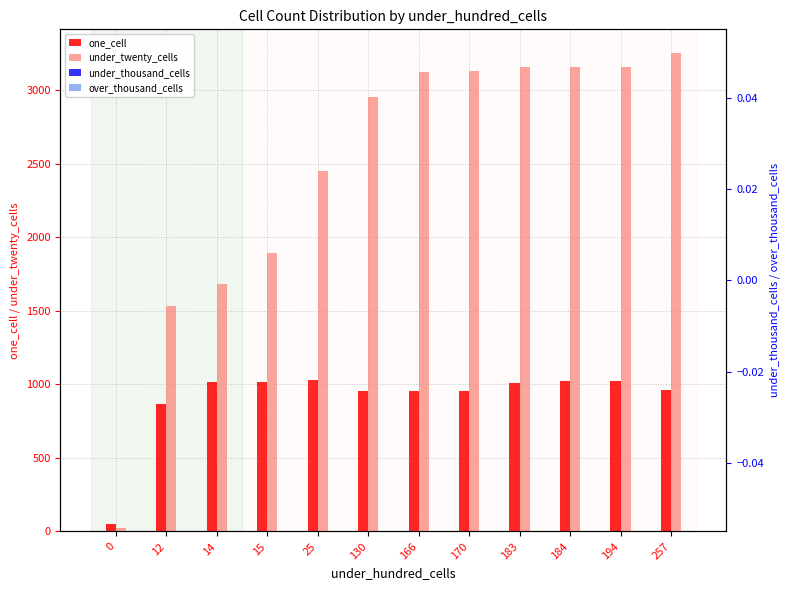

What is the total value across all series at 166?

4078